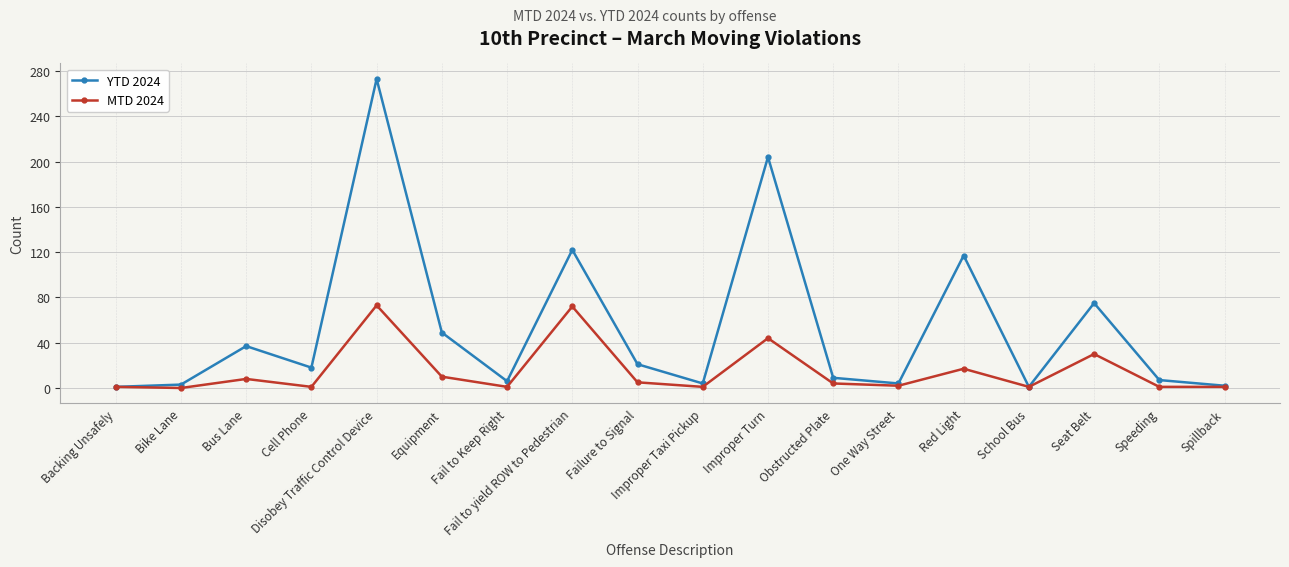

Which series has the widest spread of values?

YTD 2024